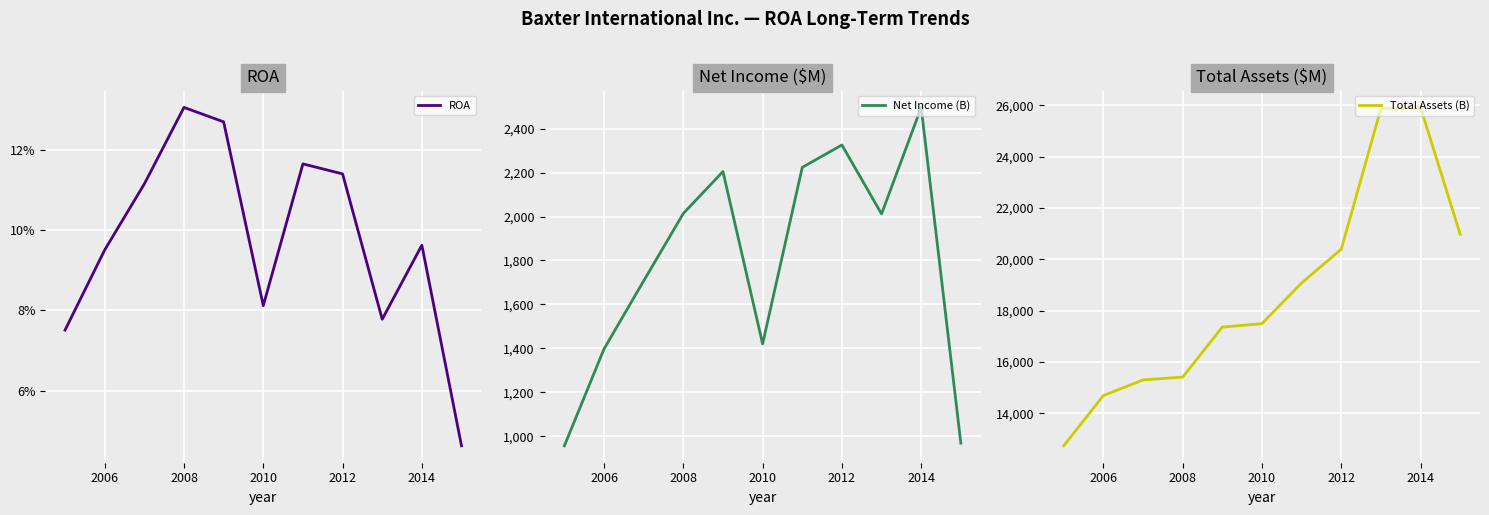

What is the value of the Total Assets (B) point at the 4th from the left?

15405.0